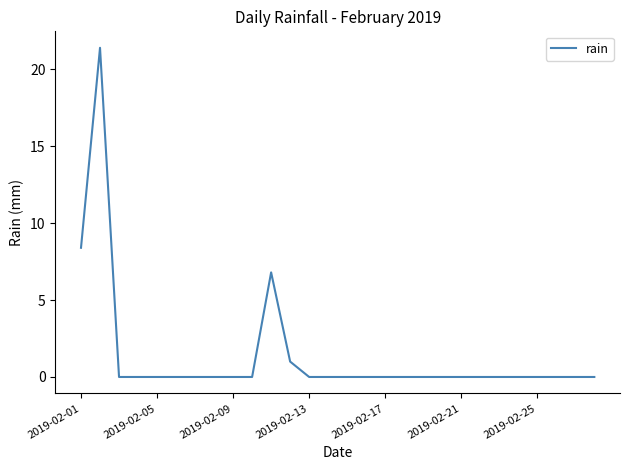

What is the difference between the maximum and minimum values?

21.4